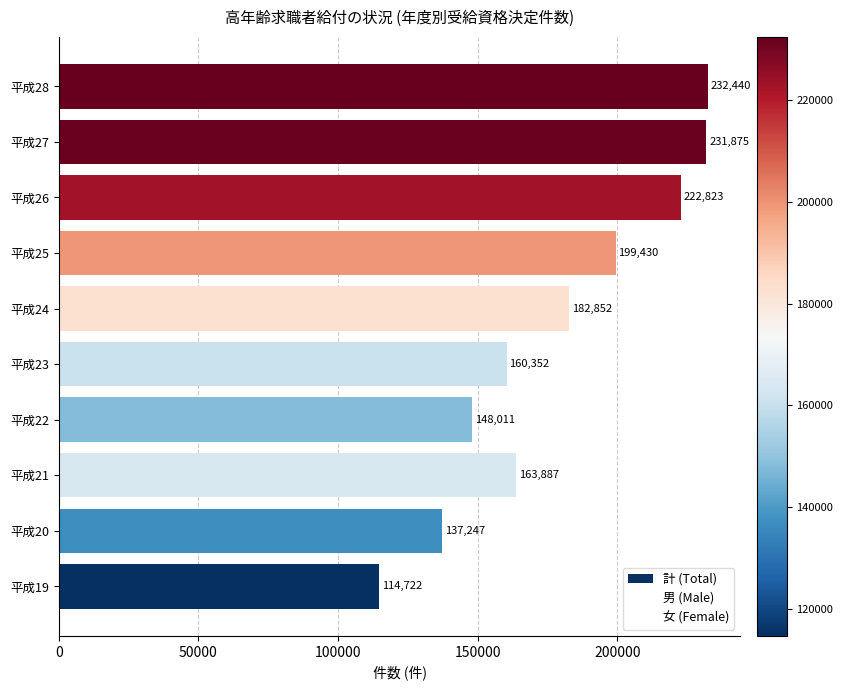

Which category has the highest value across all series?

平成28